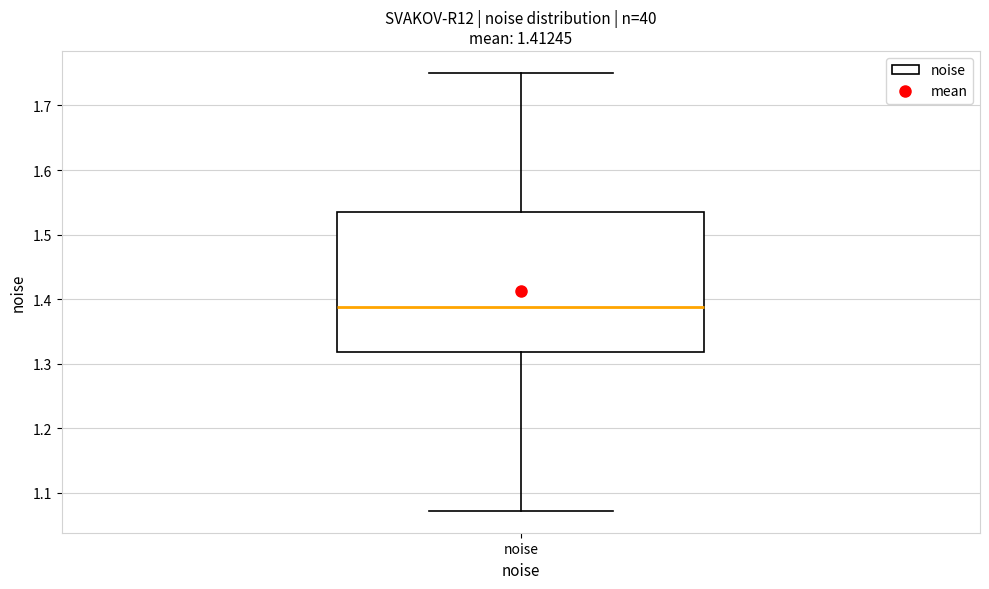

Transcribe this box plot: give where the median line is, the range the box spans, and where the two whiskers end, as read against the y-axis. The values are not printed on the chart, so give them approximately, as read against the axis.

median 1.39, box 1.32 to 1.53, whiskers 1.07 to 1.75